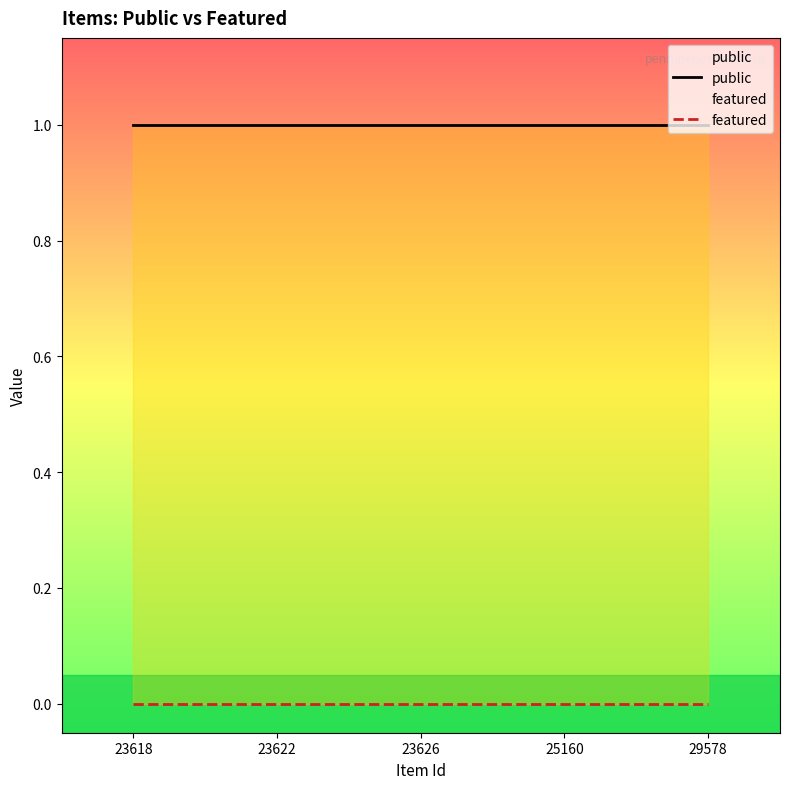

What is the approximate value of public at 29578?

1